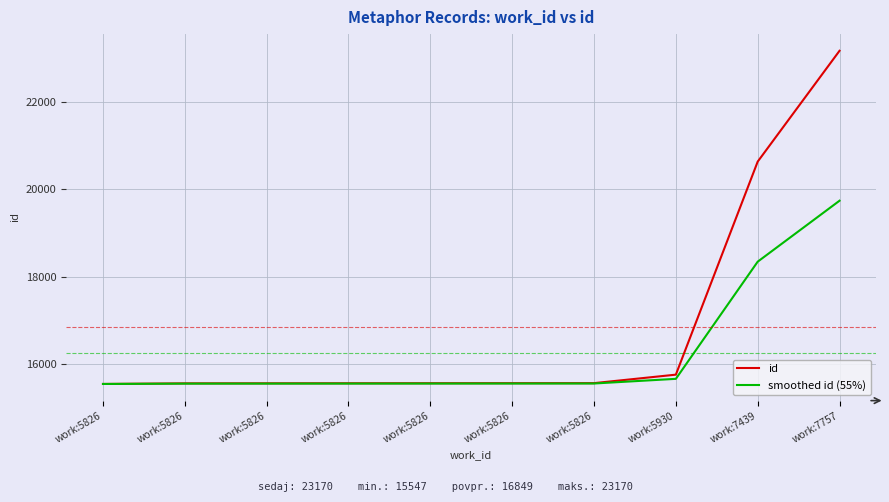

Read the id value at work:5826.

15566.0